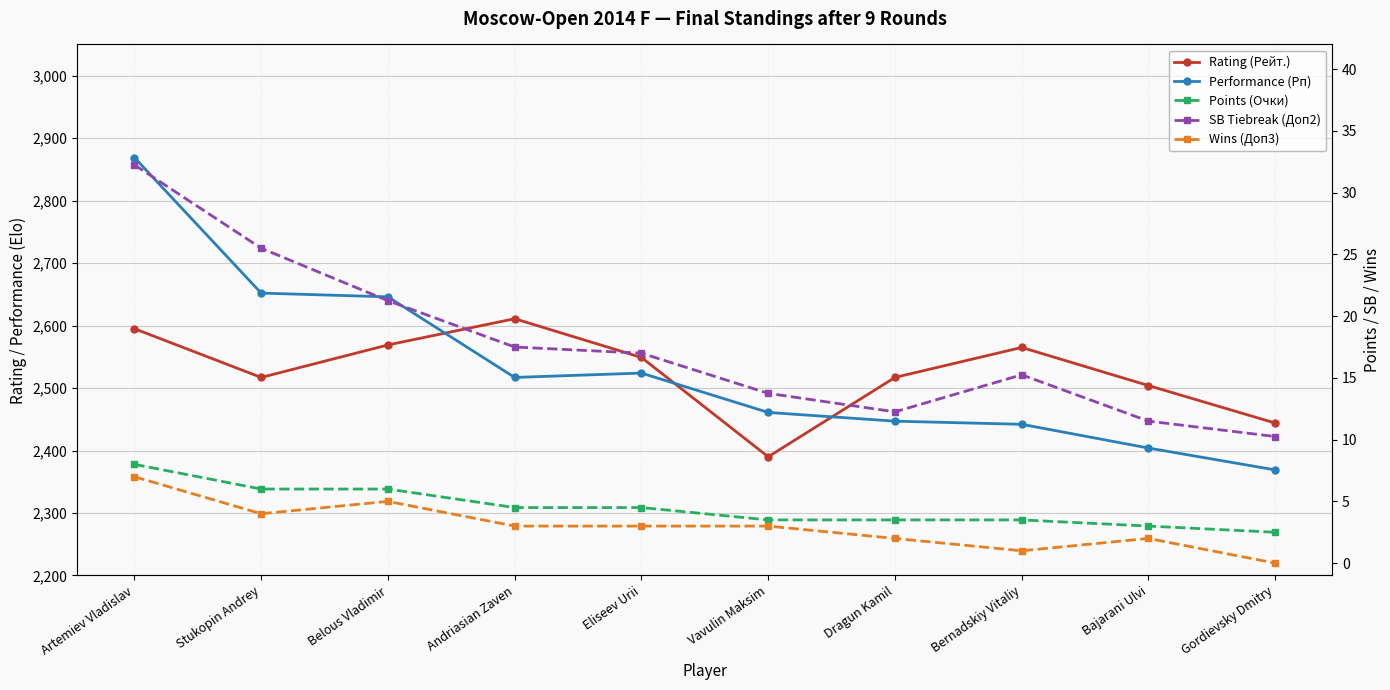

True or false: Points (Очки) and Wins (Доп3) cross at least once.

False